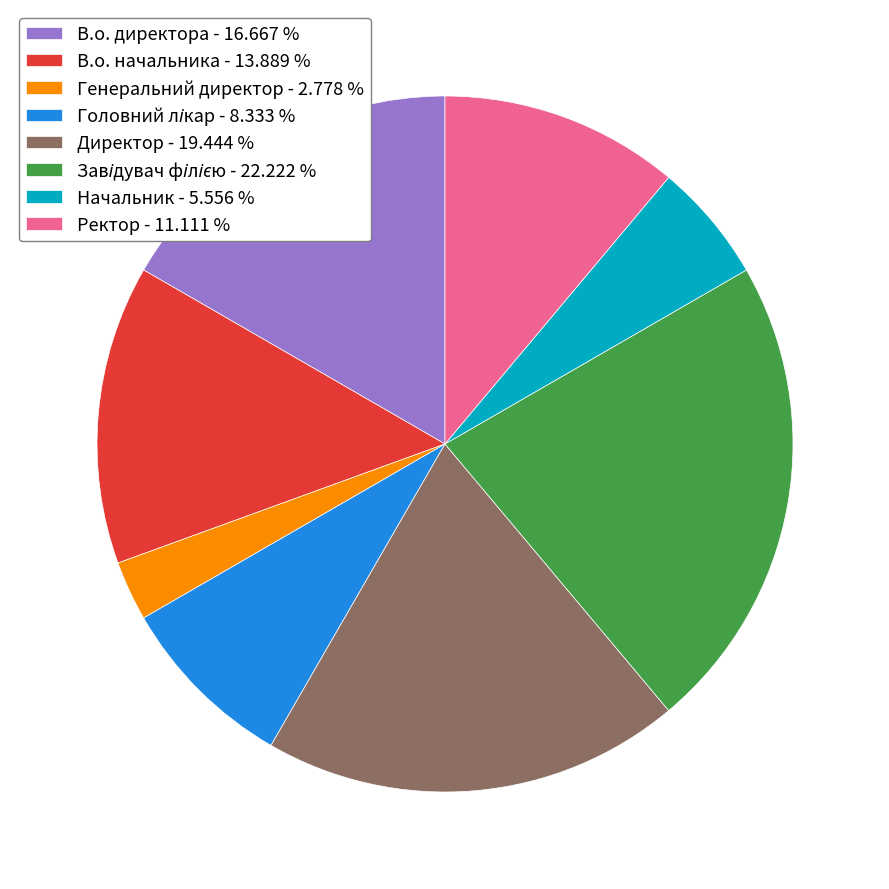

Does Директор - 19.444 % account for over 50% of the chart?

No